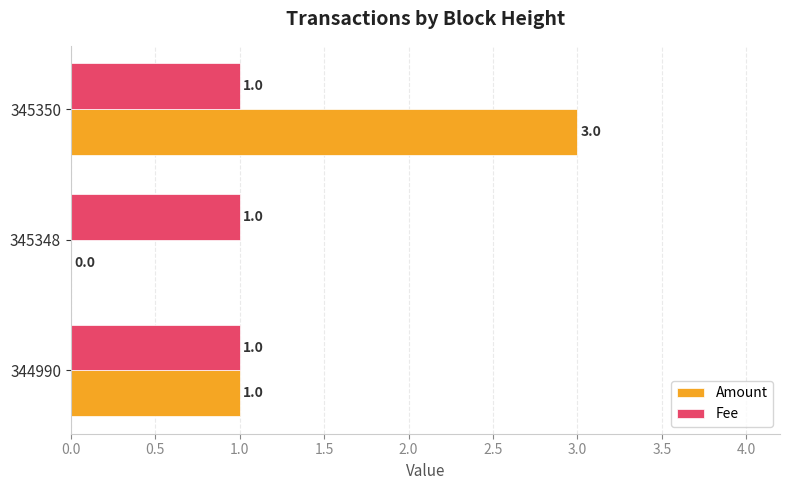

Is it true that Fee equals 1 at 345348?

True